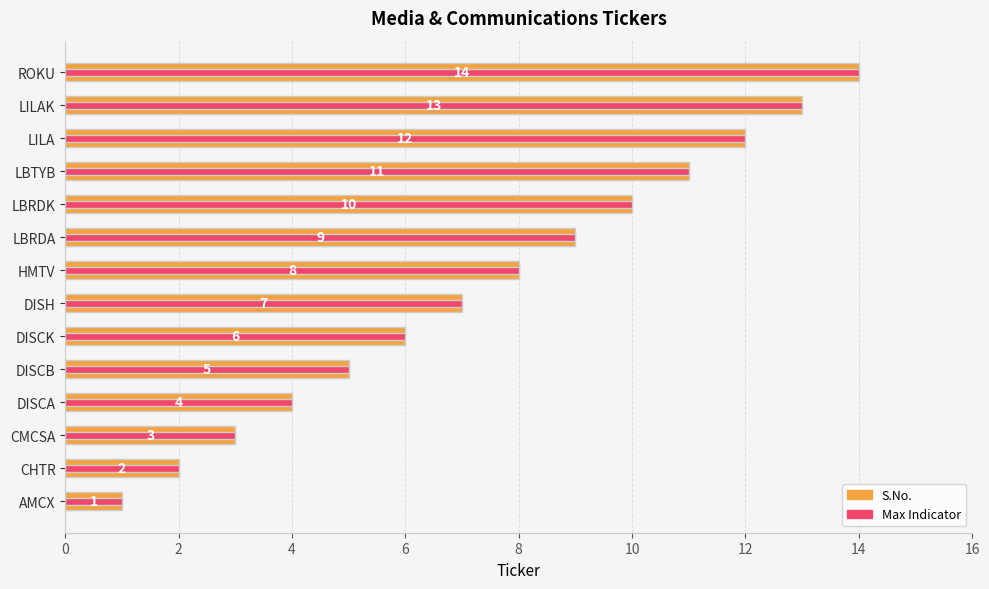

Reading left to right, what are all the values shown in this chart?

S.No.: 1	2	3	4	5	6	7	8	9	10	11	12	13	14
Max Indicator: 1	2	3	4	5	6	7	8	9	10	11	12	13	14